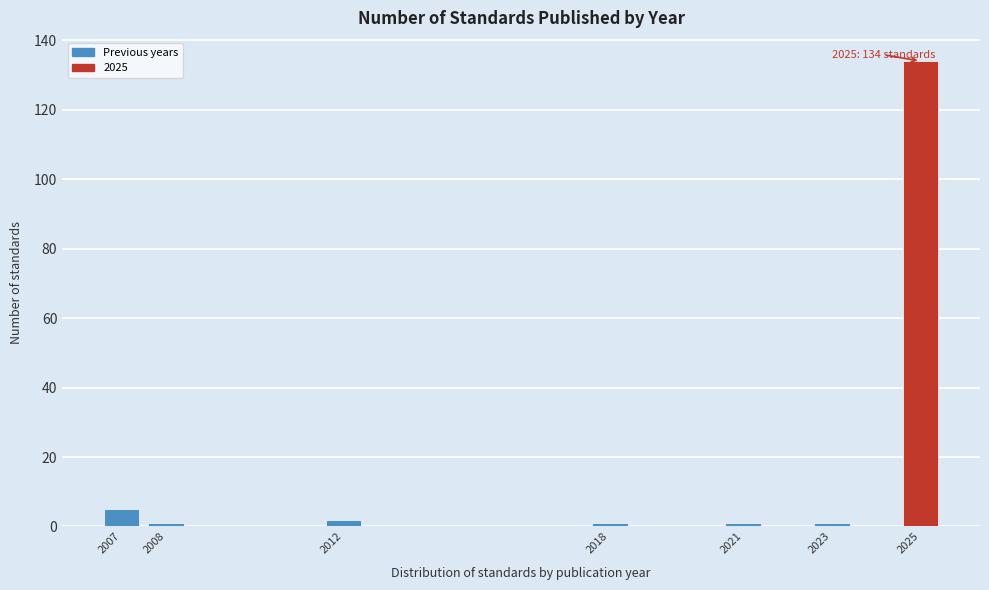

Reading left to right, transcribe all the data shown in this chart.

5	1	2	1	1	1	134